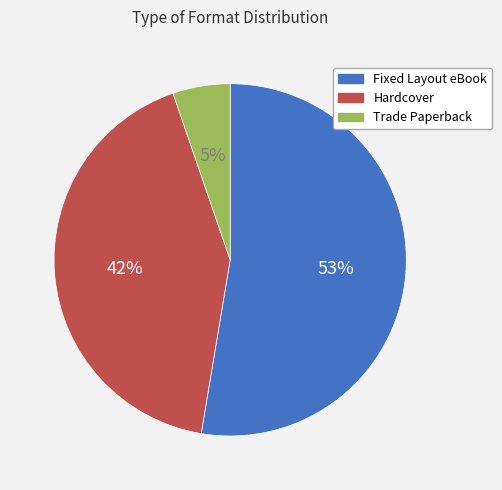

Which slice is the largest?

Fixed Layout eBook